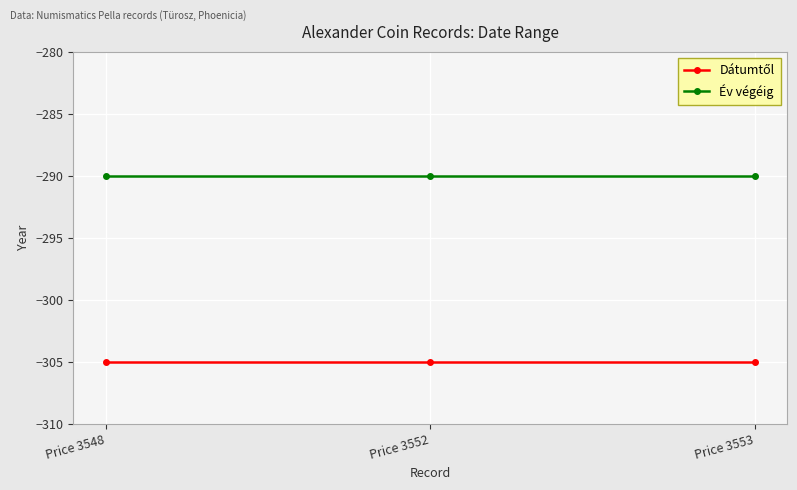

What is the spread (max minus min) of values at Price 3548?

15